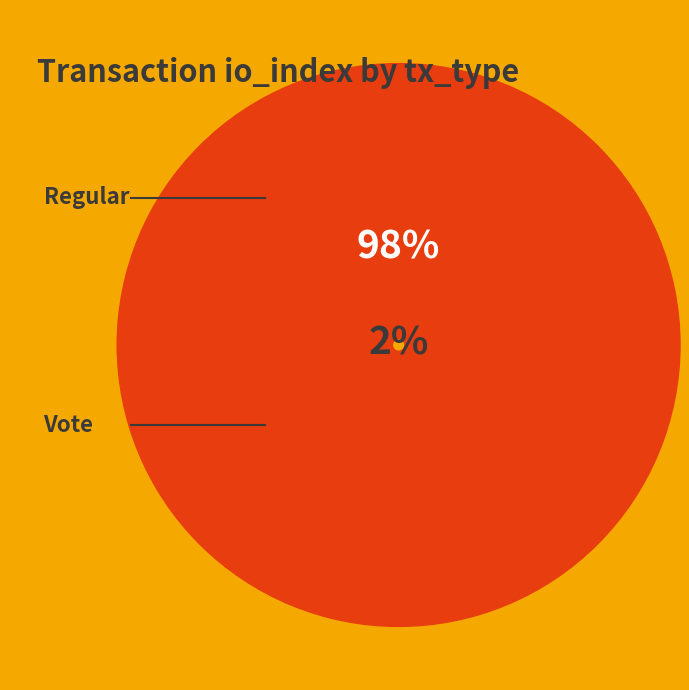

The Vote slice represents 13% of the pie. True or false?

False